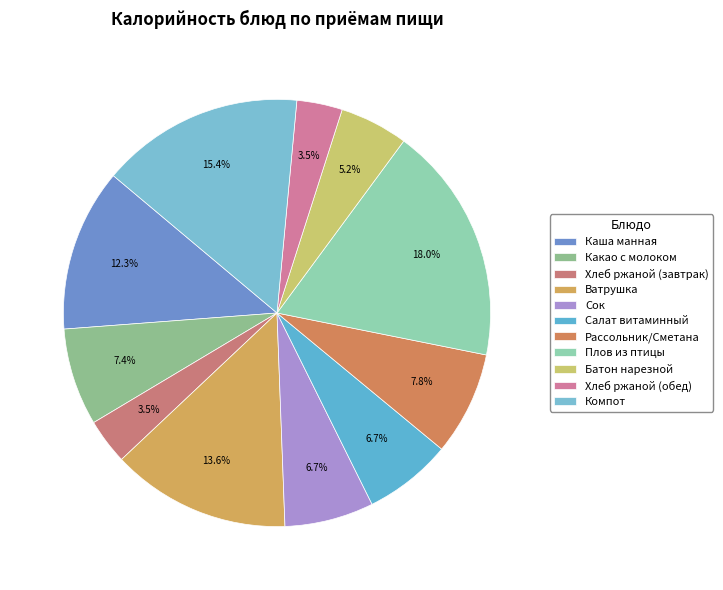

To the nearest percent, what portion does Ватрушка represent?

14%